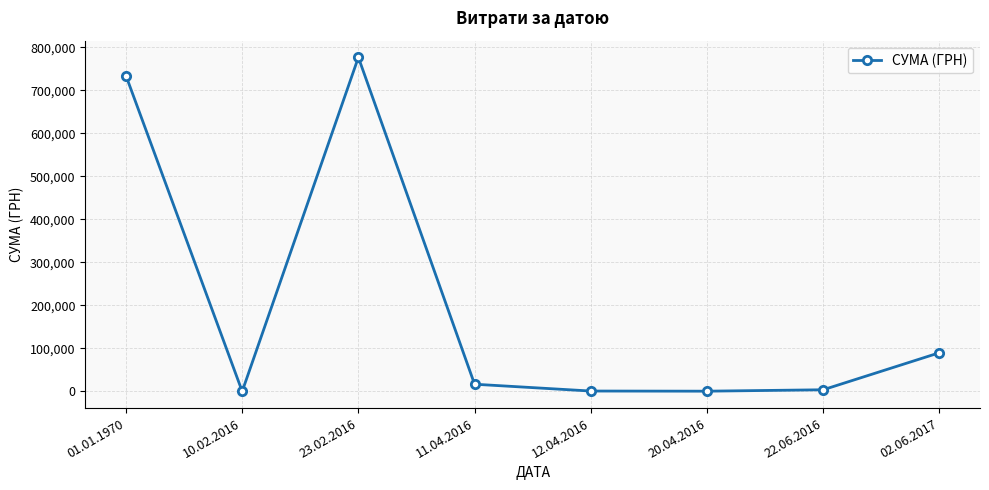

What is the change in value from 12.04.2016 to 02.06.2017?

+88930.8